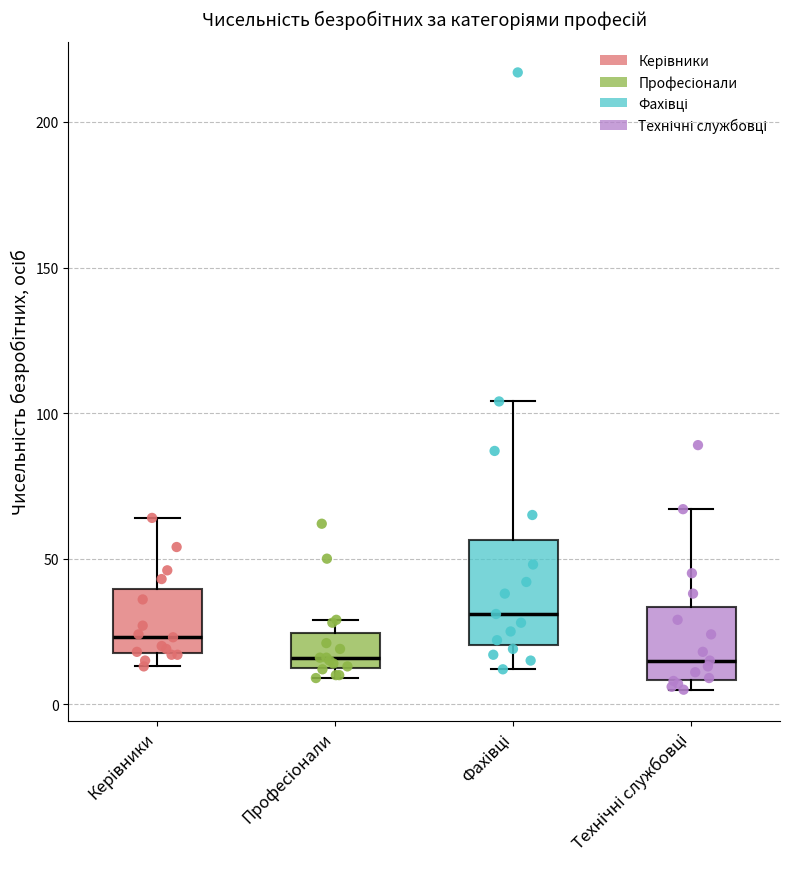

Reading left to right, transcribe this box plot: for each box, give where its median line is, the range the box spans, and where its two whiskers end, as read against the y-axis. The values are not printed on the chart, so give them approximately, as read against the axis.

Керівники: median 25, box 20 to 40, whiskers 15 to 65
Професіонали: median 15 (just above the box's lower edge), box 15 to 25, whiskers 10 to 30
Фахівці: median 30, box 20 to 55, whiskers 10 to 105
Технічні службовці: median 15, box 10 to 35, whiskers 5 to 65